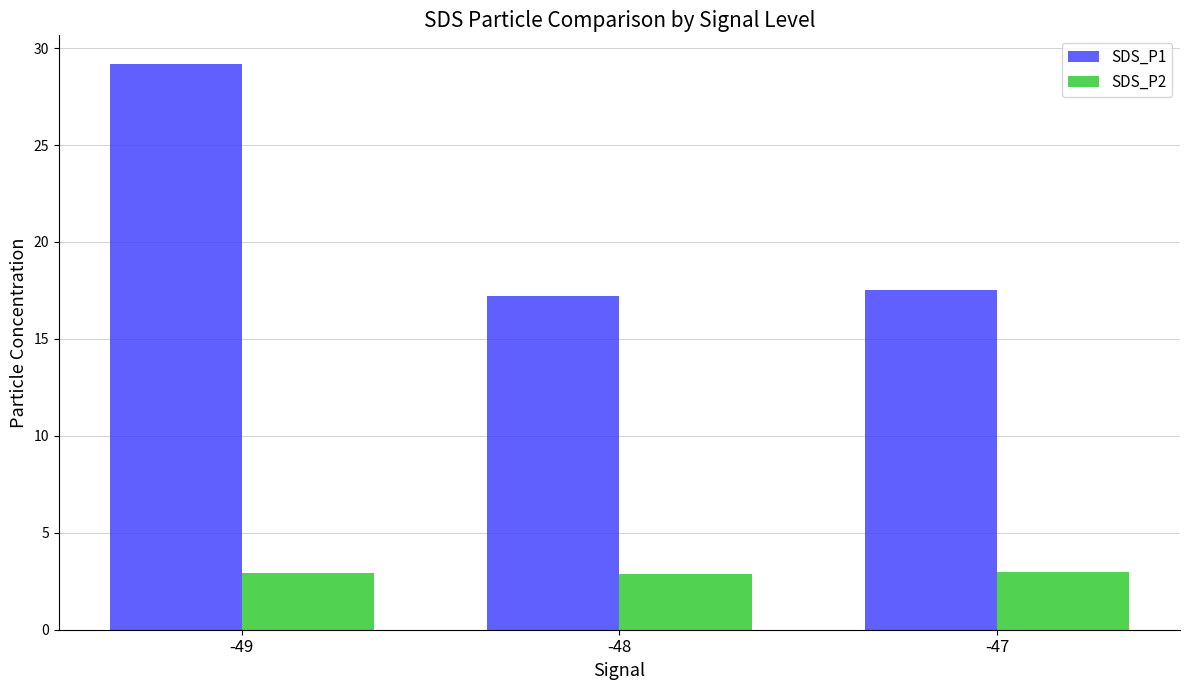

The value of SDS_P1 at -48 is 17.2. True or false?

True